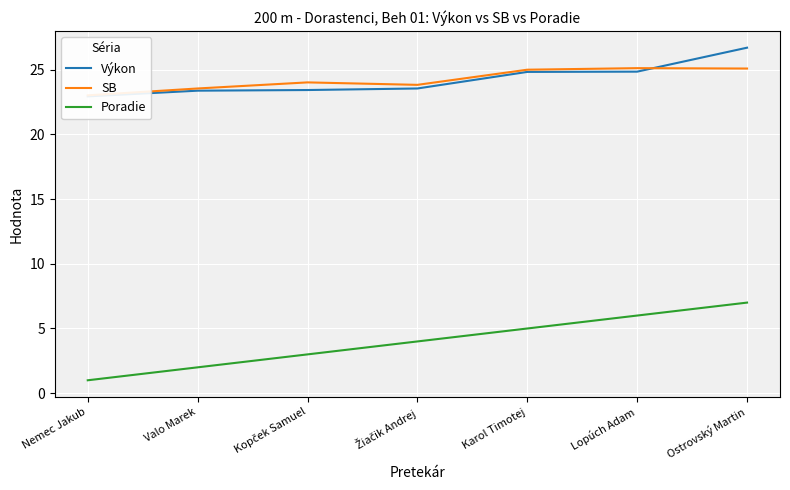

How many values in the Výkon series are below 23?

1